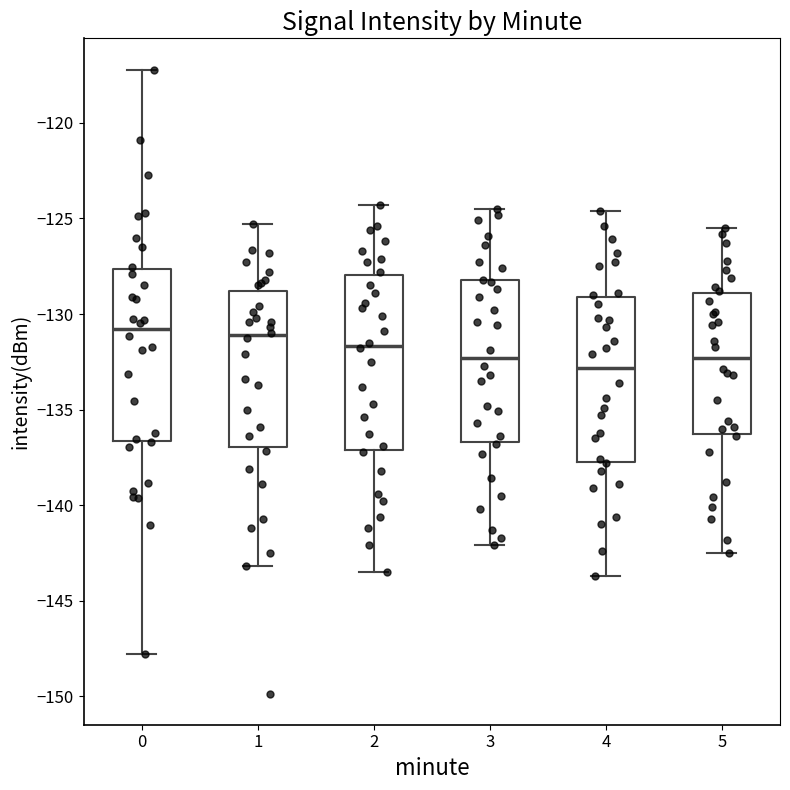

Reading left to right, read every box against the y-axis: the position of its median line, the range the box covers, and the ends of its whiskers. The values are not printed on the chart, so give them approximately, as read against the axis.

0: median -131.0, box -136.5 to -127.5, whiskers -148.0 to -117.0
1: median -131.0, box -137.0 to -129.0, whiskers -143.0 to -125.5
2: median -131.5, box -137.0 to -128.0, whiskers -143.5 to -124.5
3: median -132.5, box -136.5 to -128.0, whiskers -142.0 to -124.5
4: median -133.0, box -137.5 to -129.0, whiskers -143.5 to -124.5
5: median -132.5, box -136.5 to -129.0, whiskers -142.5 to -125.5